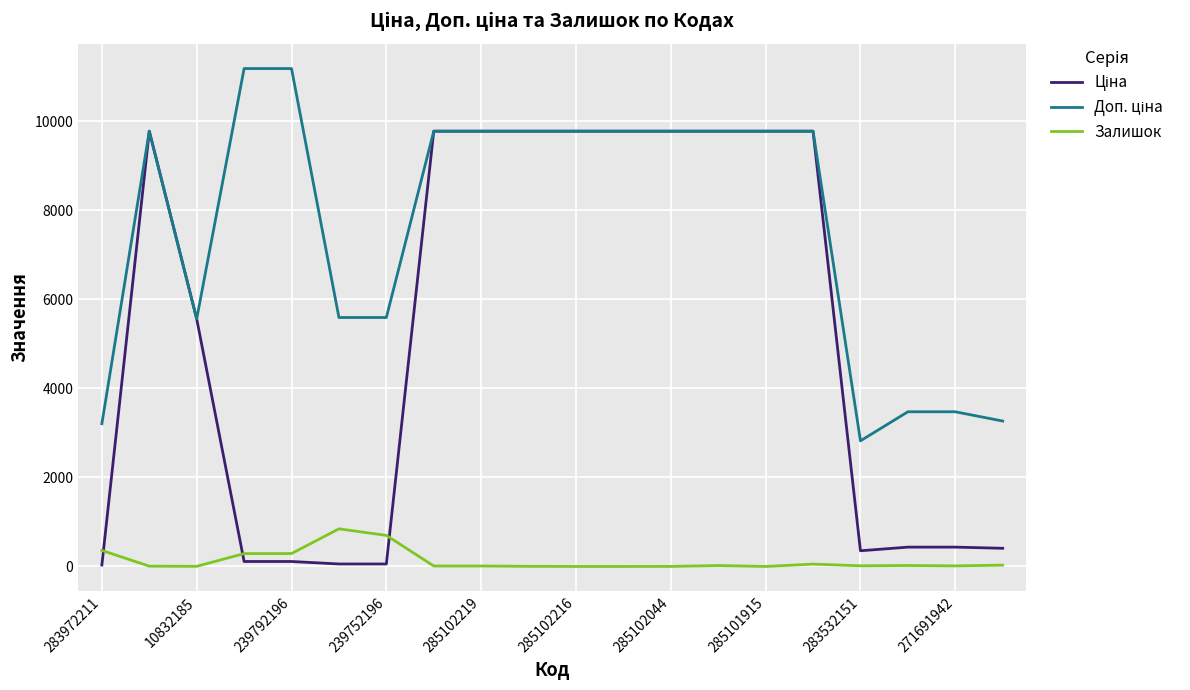

Is this an area chart (filled region under the line)?

No